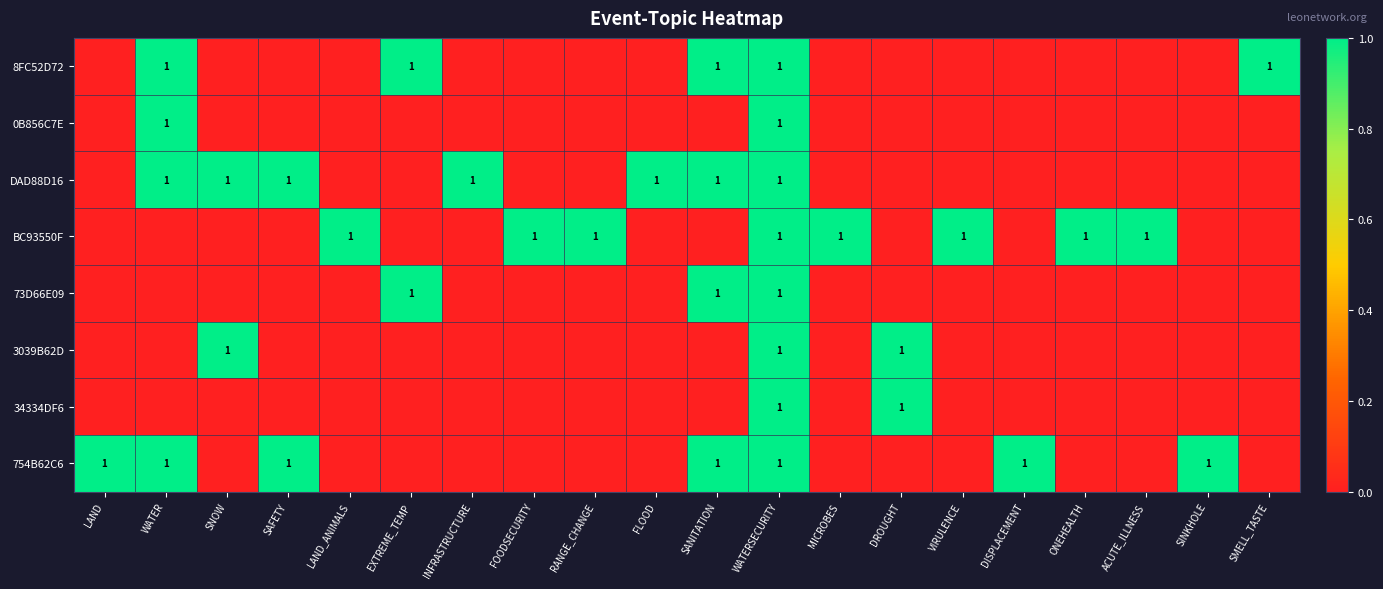

What is the total value across all series at WATERSECURITY?

8